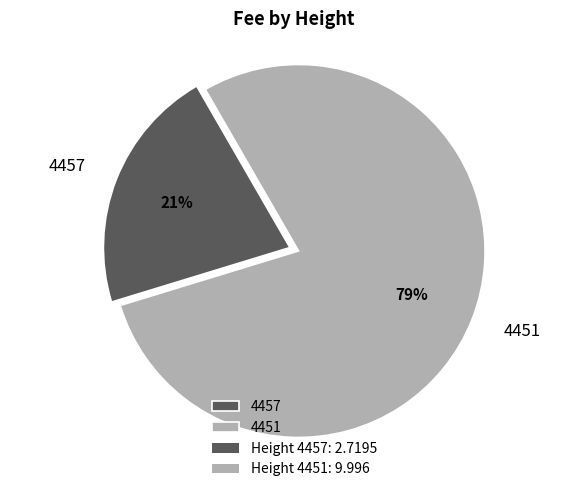

Is the sum of 4451 and 4457 greater than half?

Yes